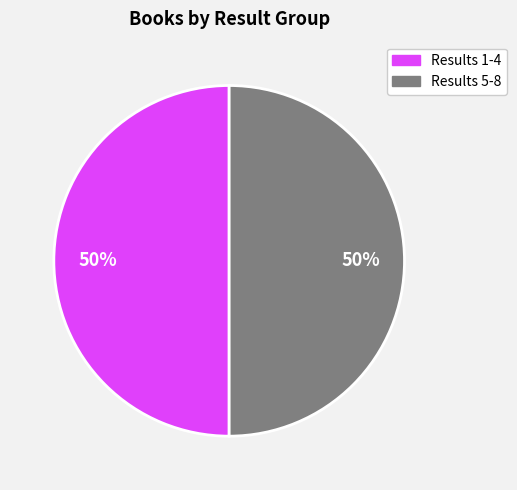

What percentage is the Results 1-4 slice, to the nearest percent?

50%